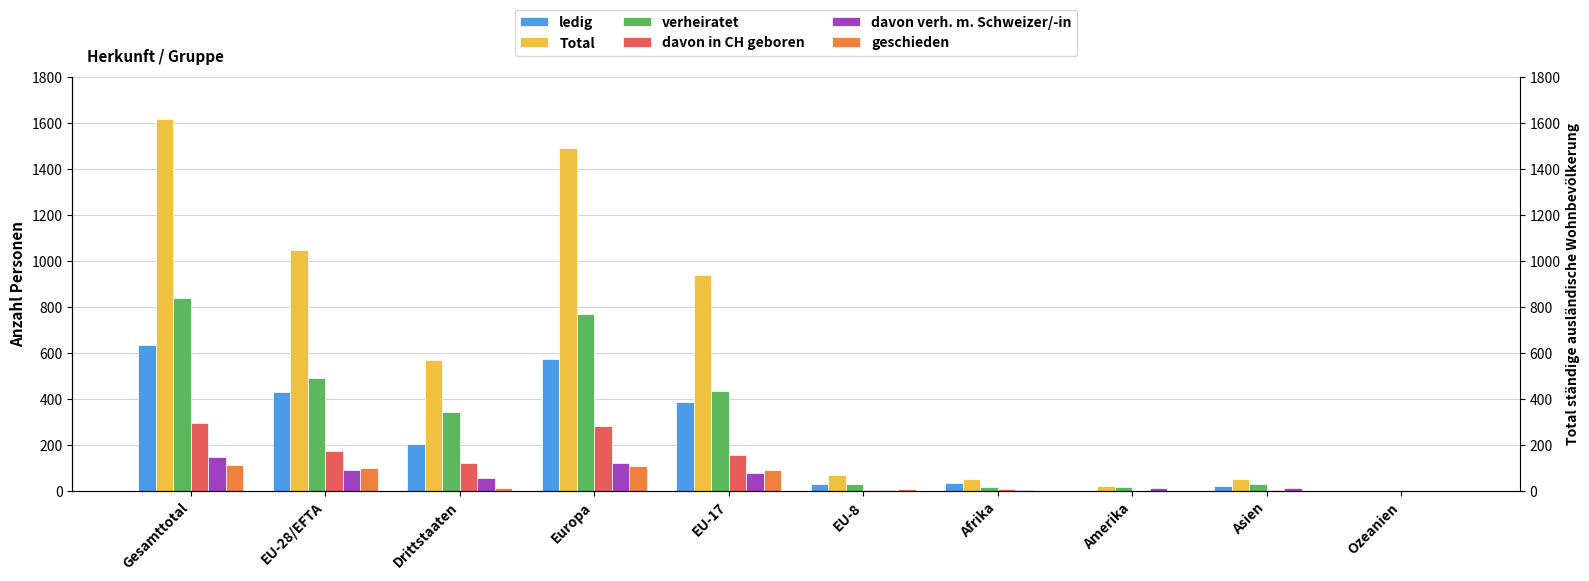

Rank the series at EU-8 from highest to lowest value.

Total, ledig, verheiratet, geschieden, davon verh. m. Schweizer/-in, davon in CH geboren